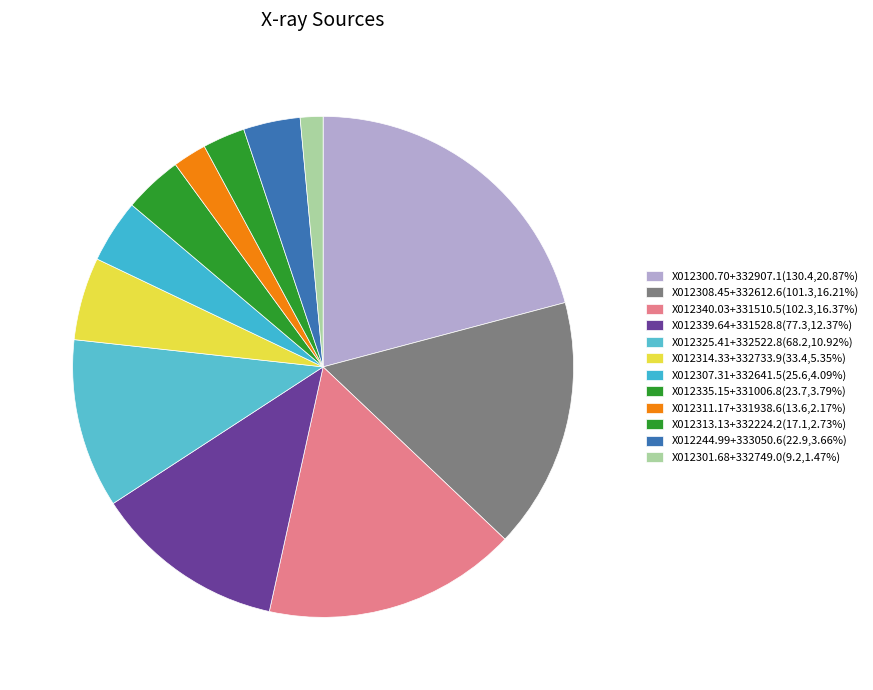

Which slice is the smallest?

X012301.68+332749.0